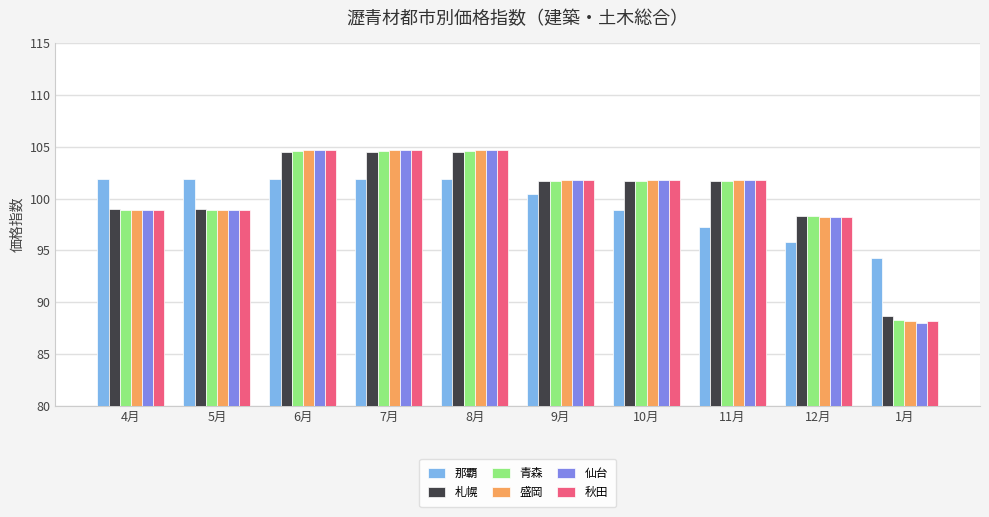

What is the spread (max minus min) of values at 5月?

3.0